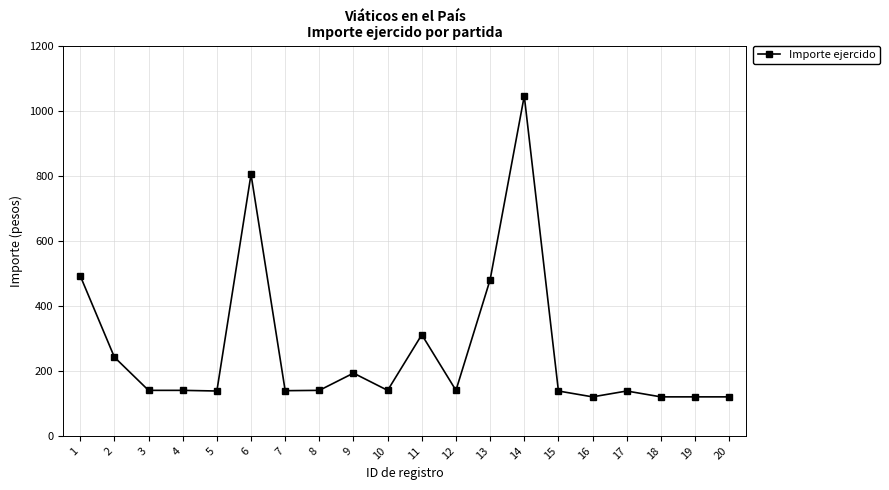

What is the maximum value shown in the chart?

1045